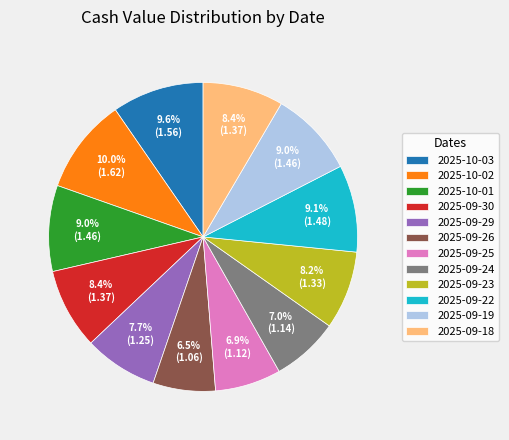

How much of the chart is everything except 2025-09-23?

91.8%